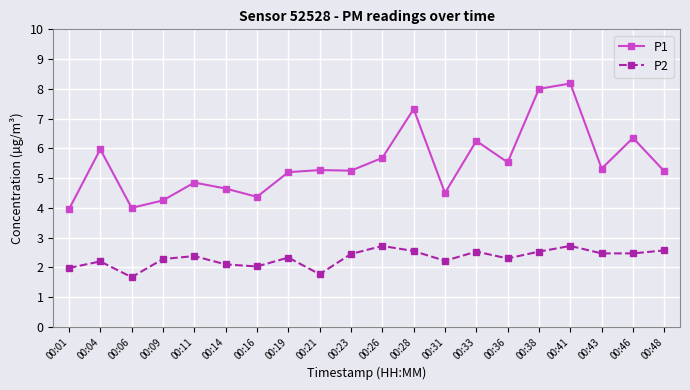

What is the lowest value of the P1 series?

4.0